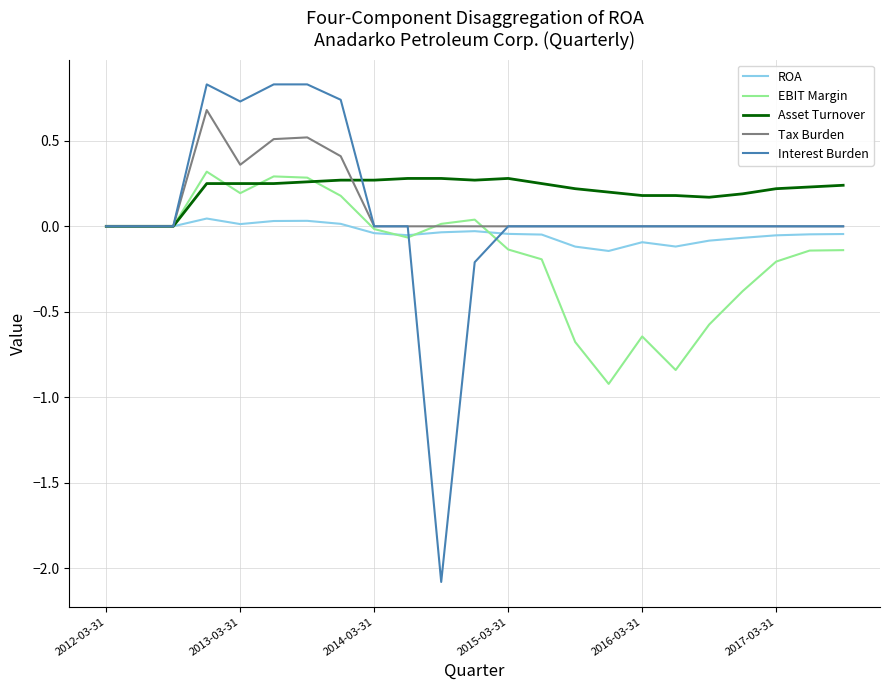

How many categories are shown in the chart?

23